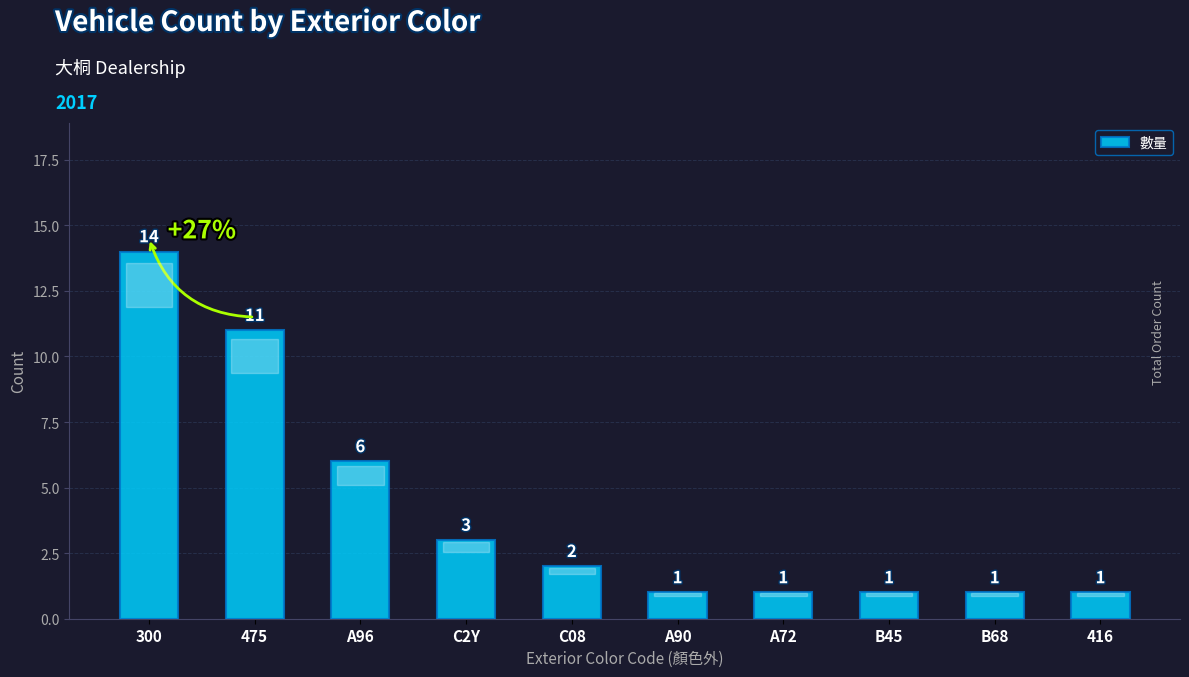

True or false: the data shows 6 at A96.

True